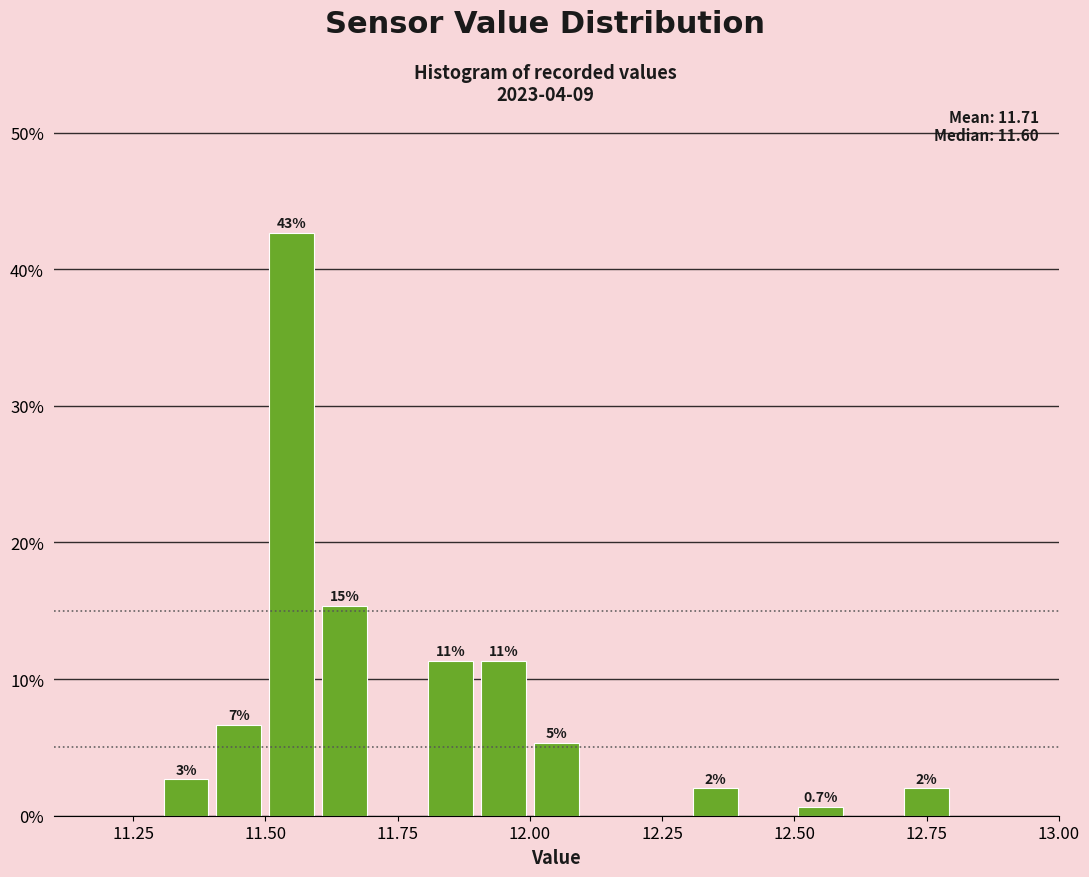

Read against the x-axis, roughly where is the centre of the tallest bar?

11.55